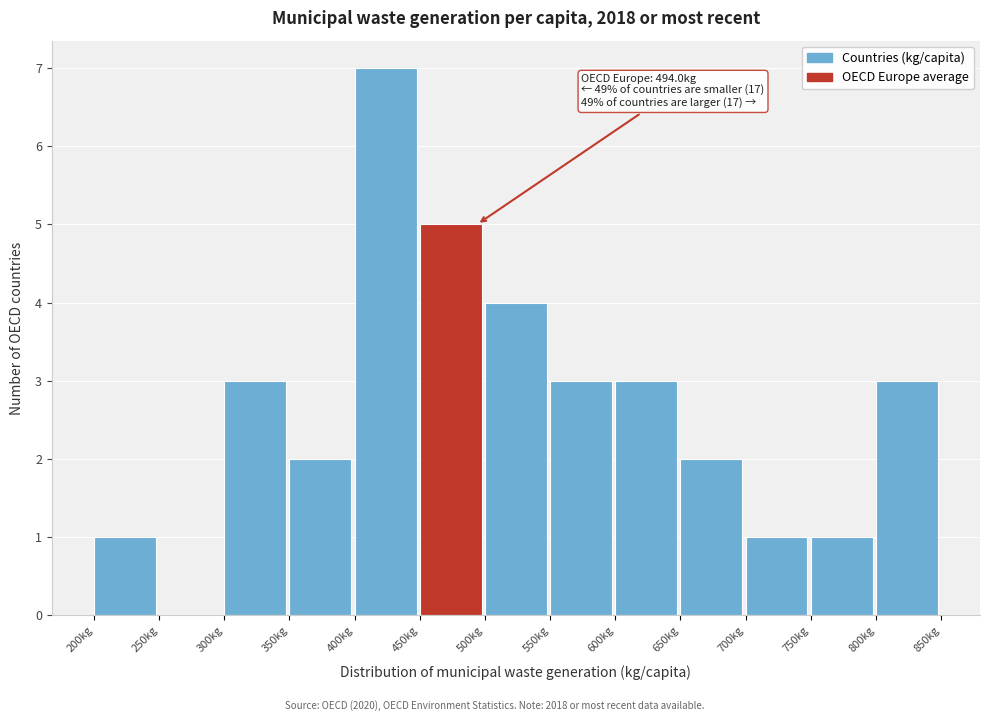

Over which range of the x-axis is the bar tallest?

400 to 450